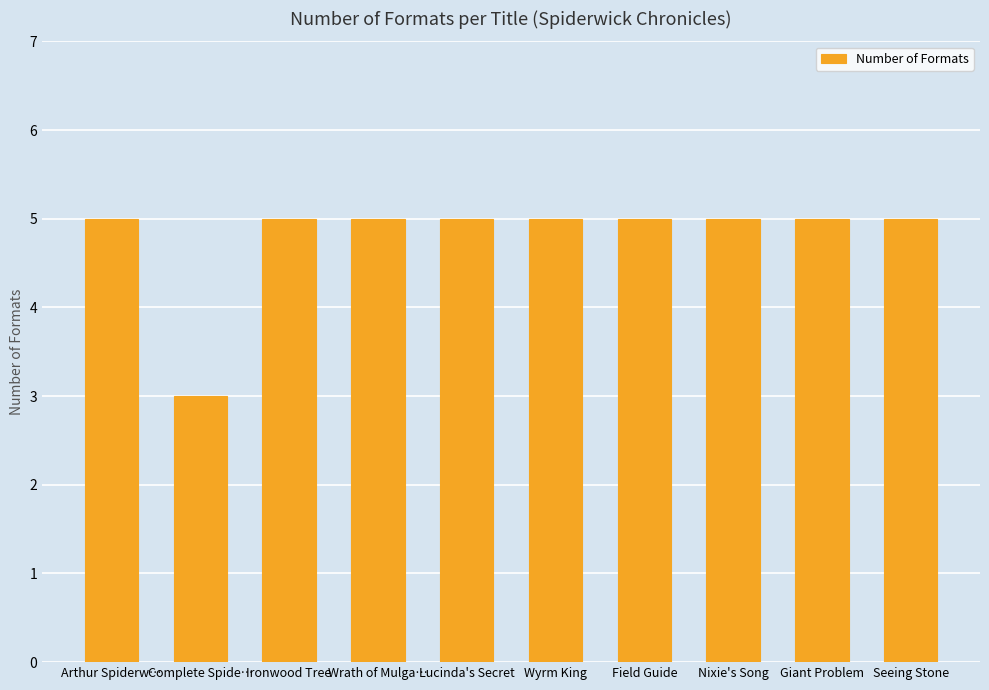

Reading right to left, extract all data points from this chart.

5	5	5	5	5	5	5	5	3	5